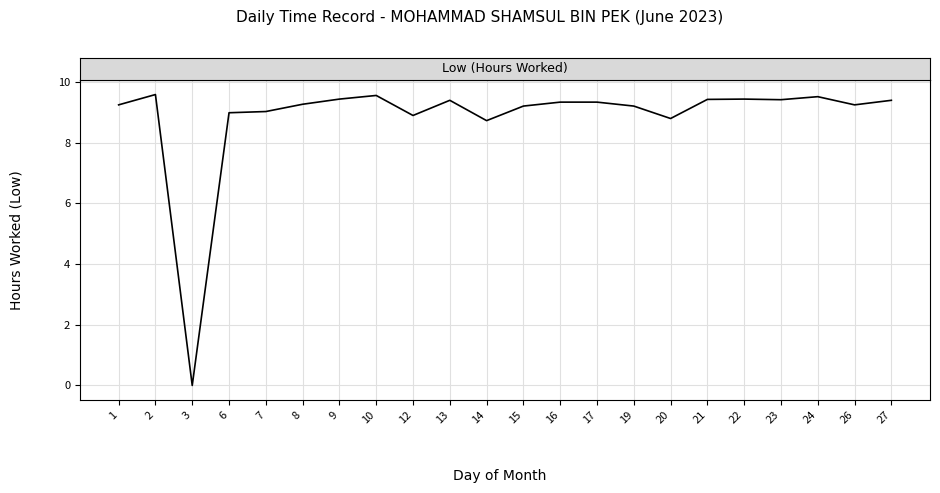

What is the difference between the values at 6 and 14?

0.3